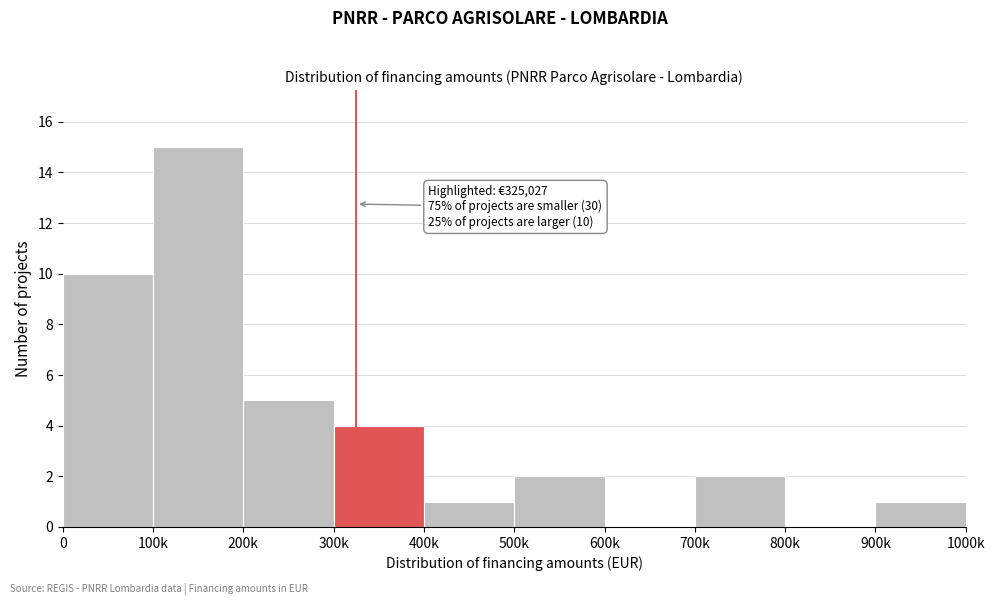

Reading left to right, extract all data points from this chart.

0=10	100k=15	200k=5	300k=4	400k=1	500k=2	600k=0	700k=2	800k=0	900k=1